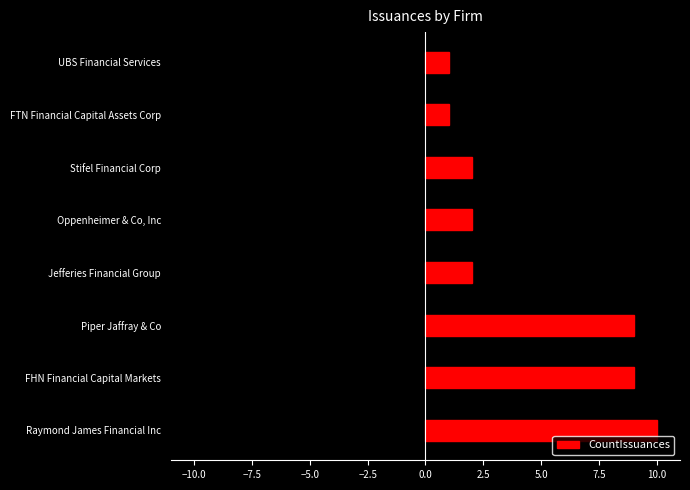

The value of CountIssuances at Jefferies Financial Group is 2. True or false?

True